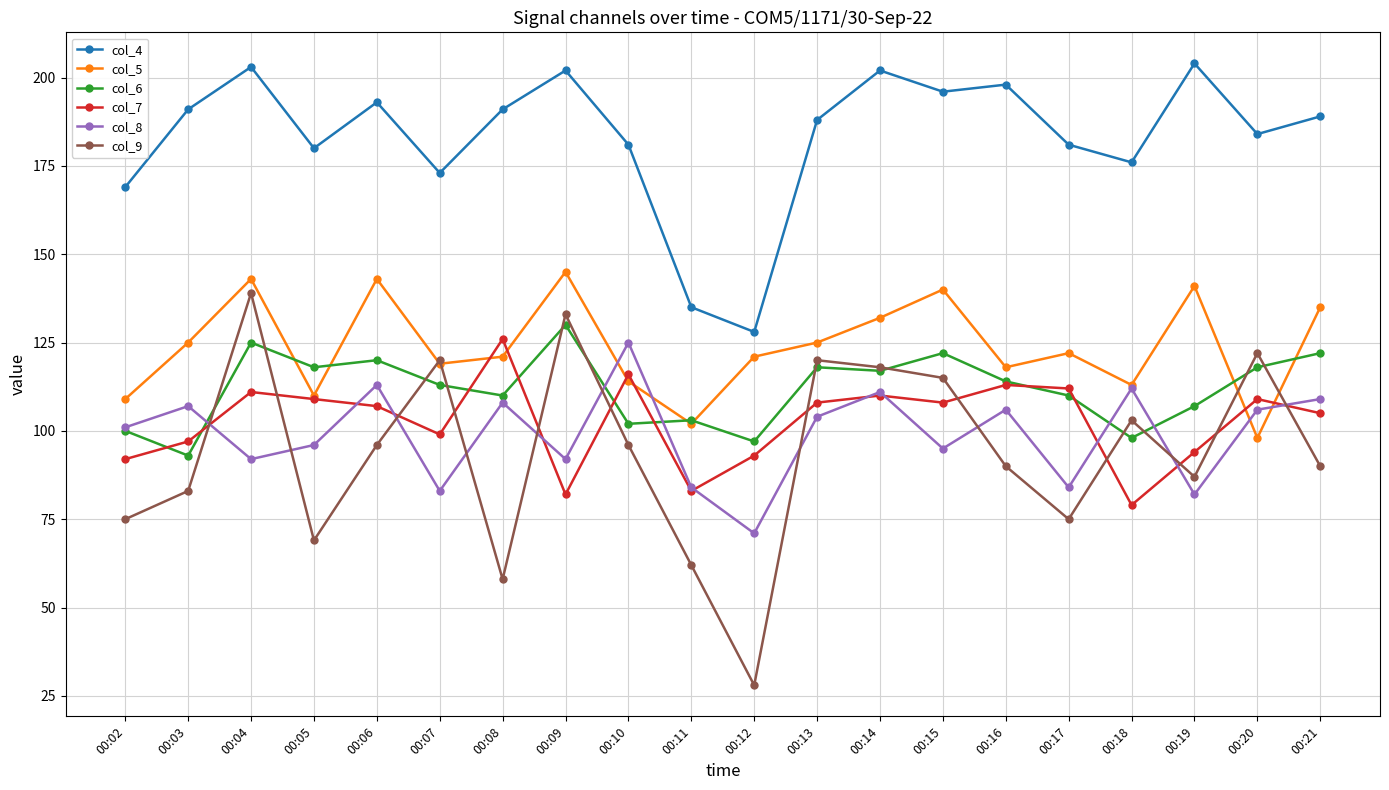

What is the greatest value displayed?

204